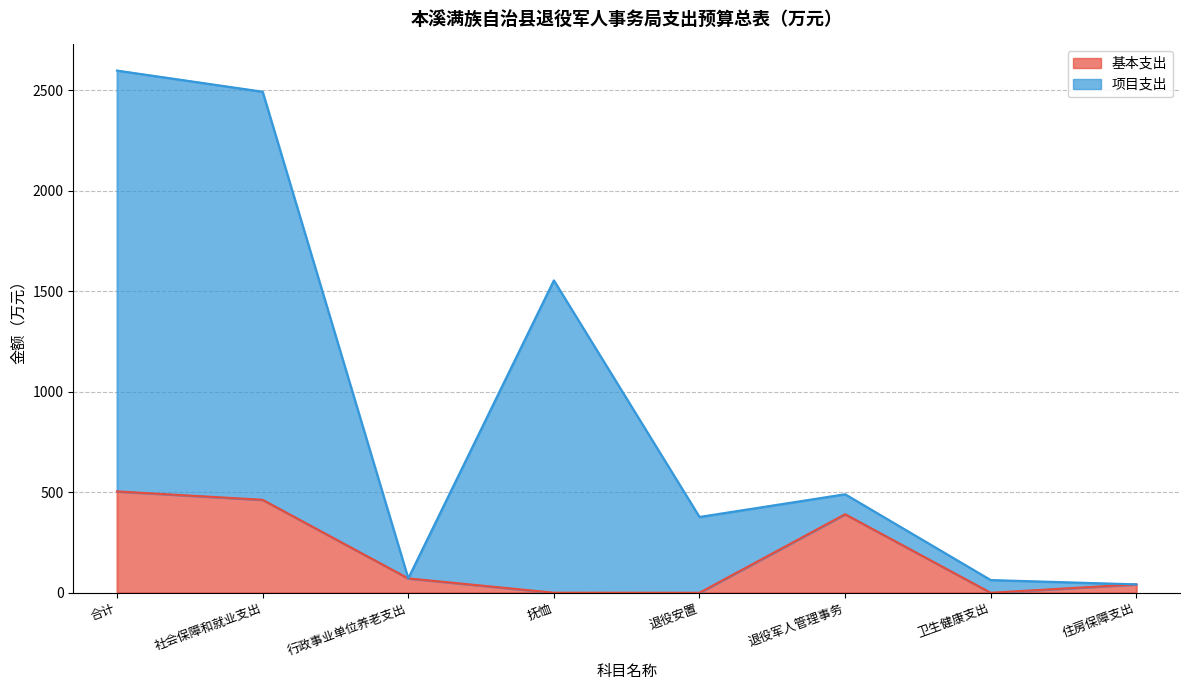

How many lines are shown in the chart?

2